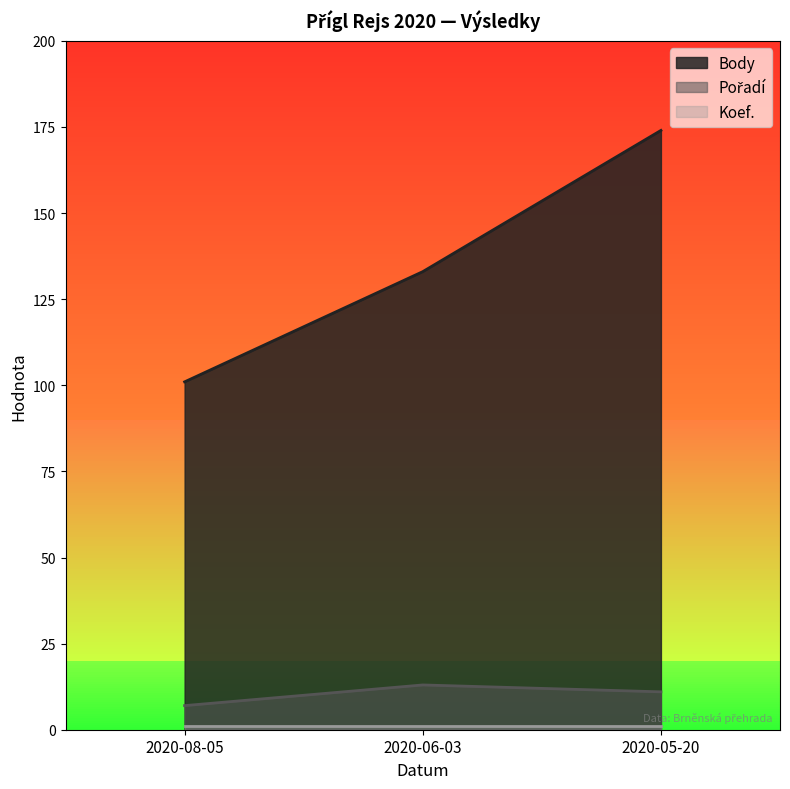

What position from the left is 2020-06-03?

2